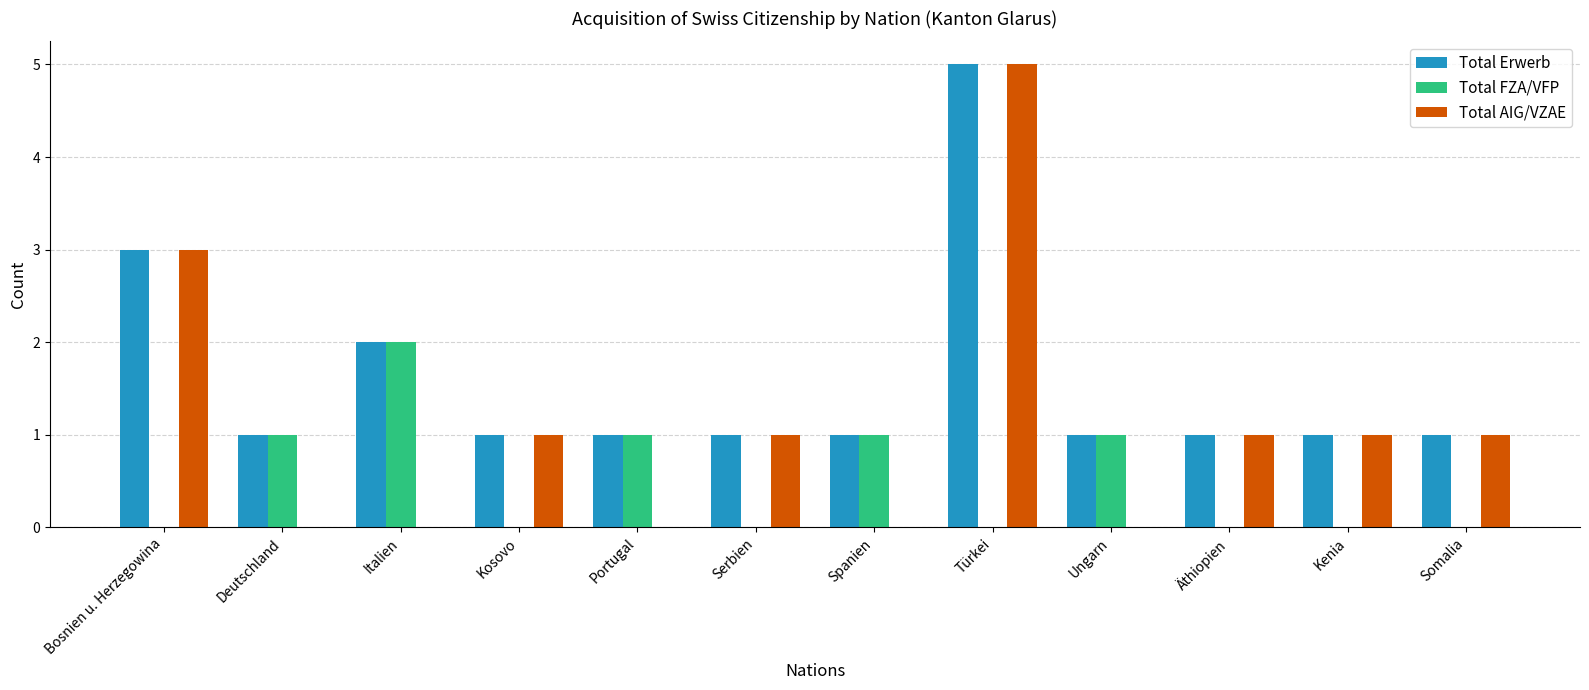

Count the Total FZA/VFP values in the range 0 to 1.

11